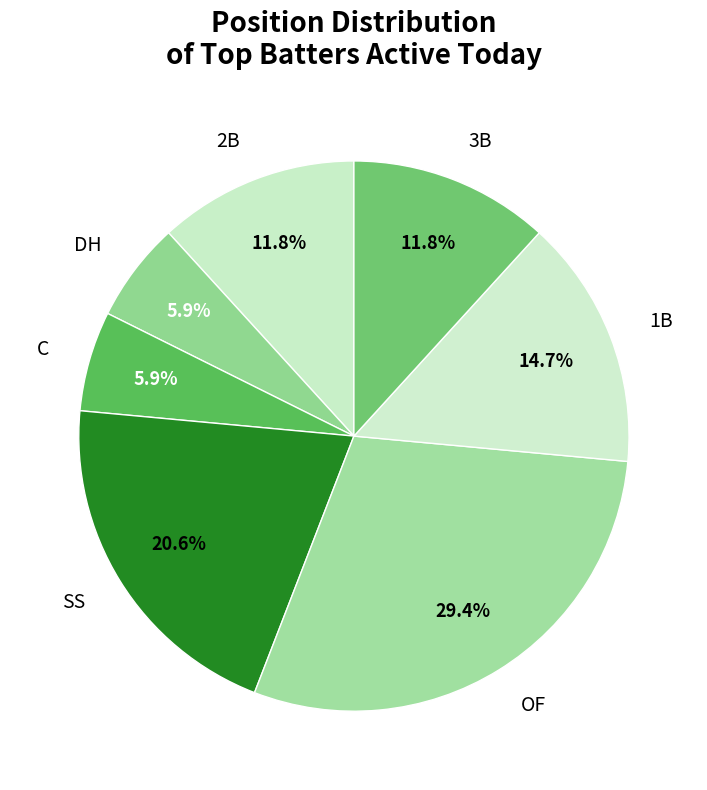

True or false: 1B accounts for 20% of the total.

False